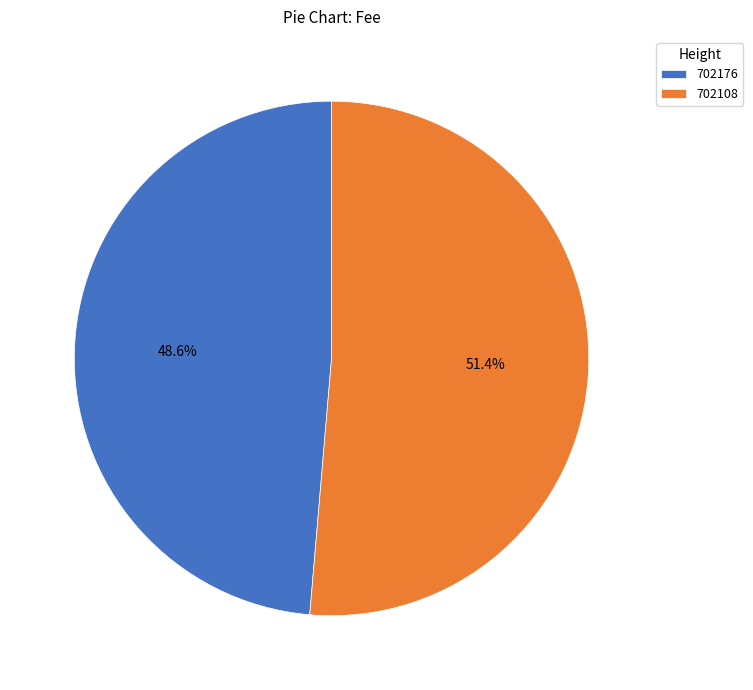

Count the number of slices in the pie.

2